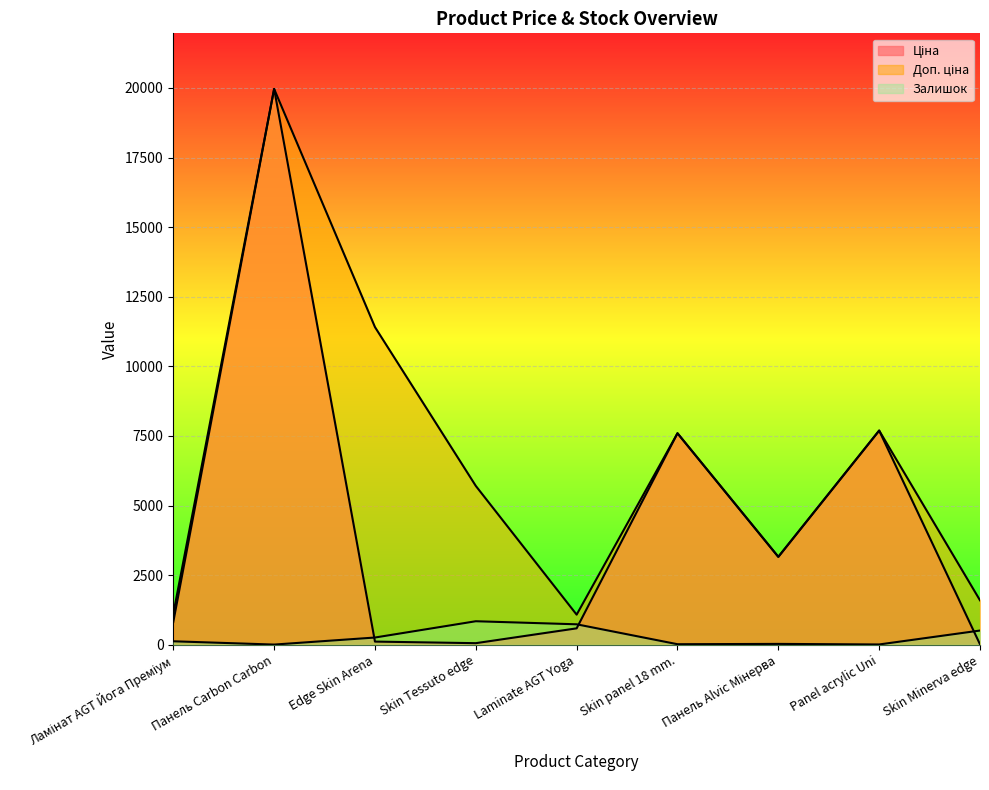

What is the sum of the Ціна values at Skin Tessuto edge and Edge Skin Arena?

171.1